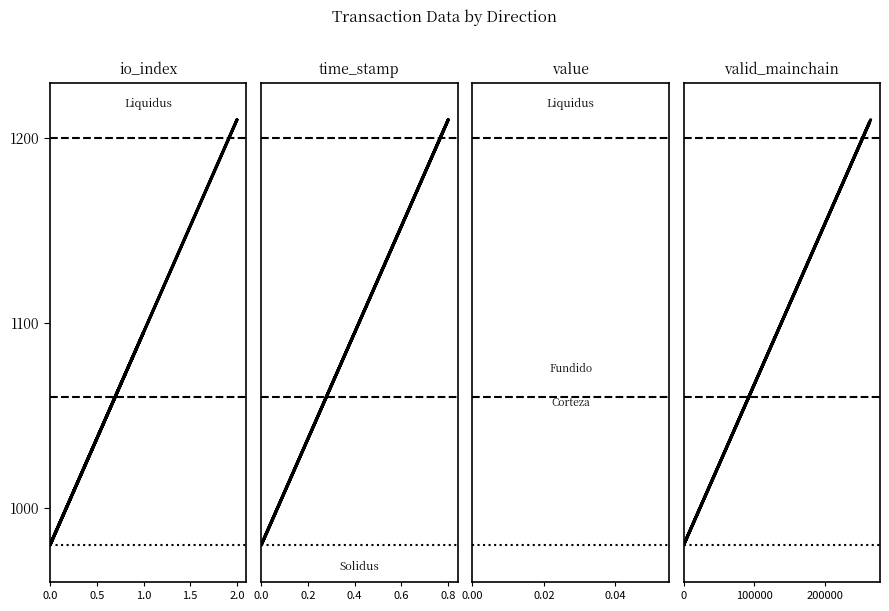

What position from the right is 0.0?

6